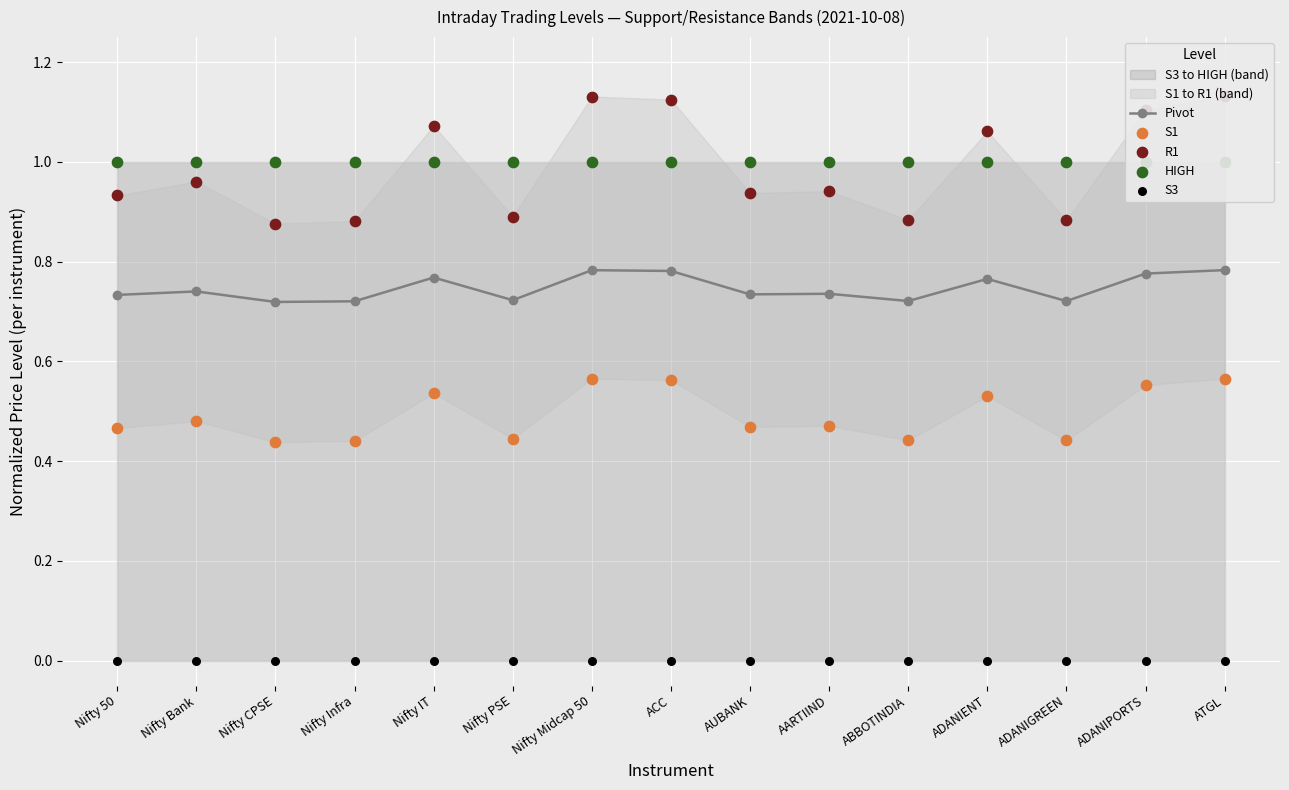

What are all the series names shown in the legend?

Pivot, S1, R1, HIGH, S3